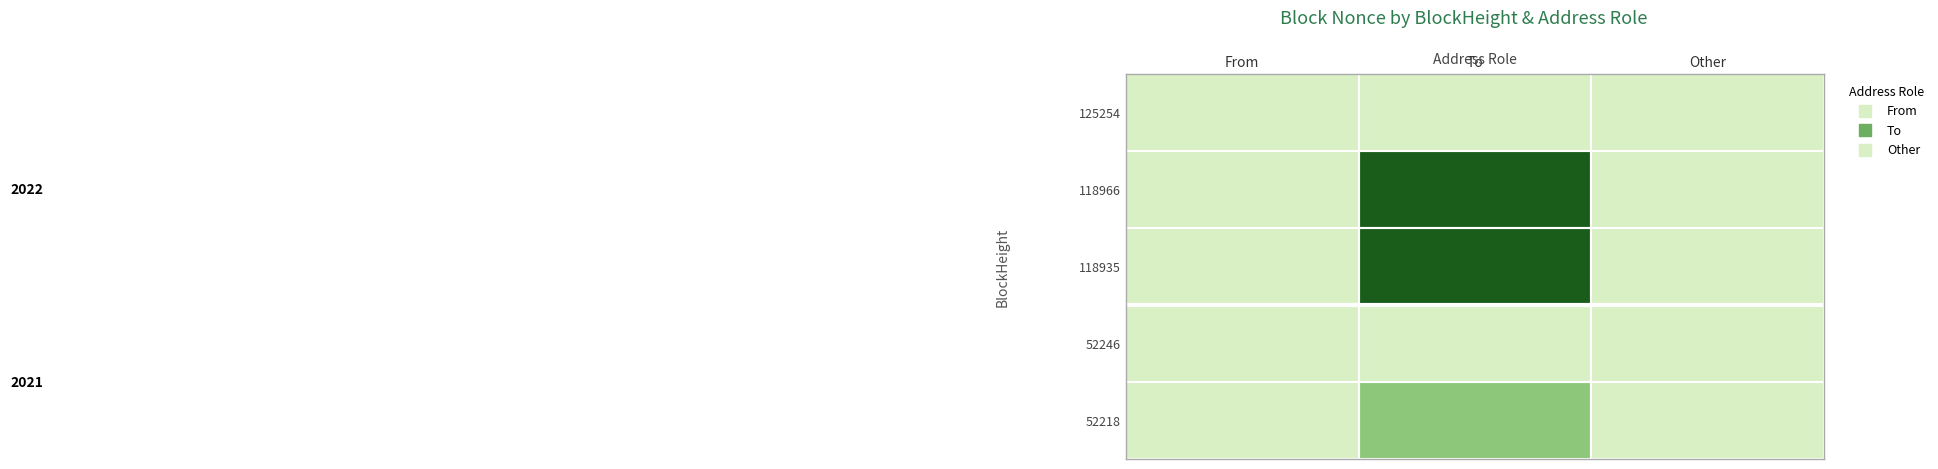

Between To and Other, which is larger?

To